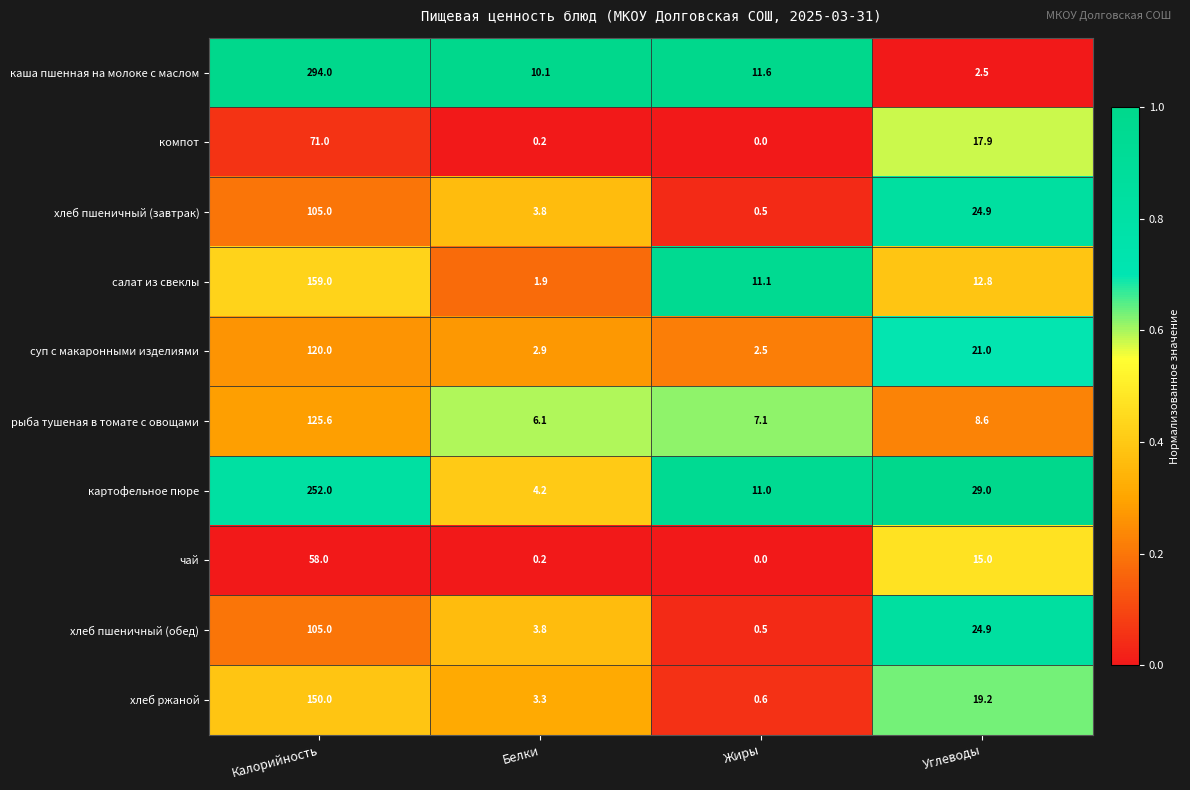

List the labels in order of хлеб пшеничный (завтрак) value, smallest first.

Жиры, Белки, Углеводы, Калорийность